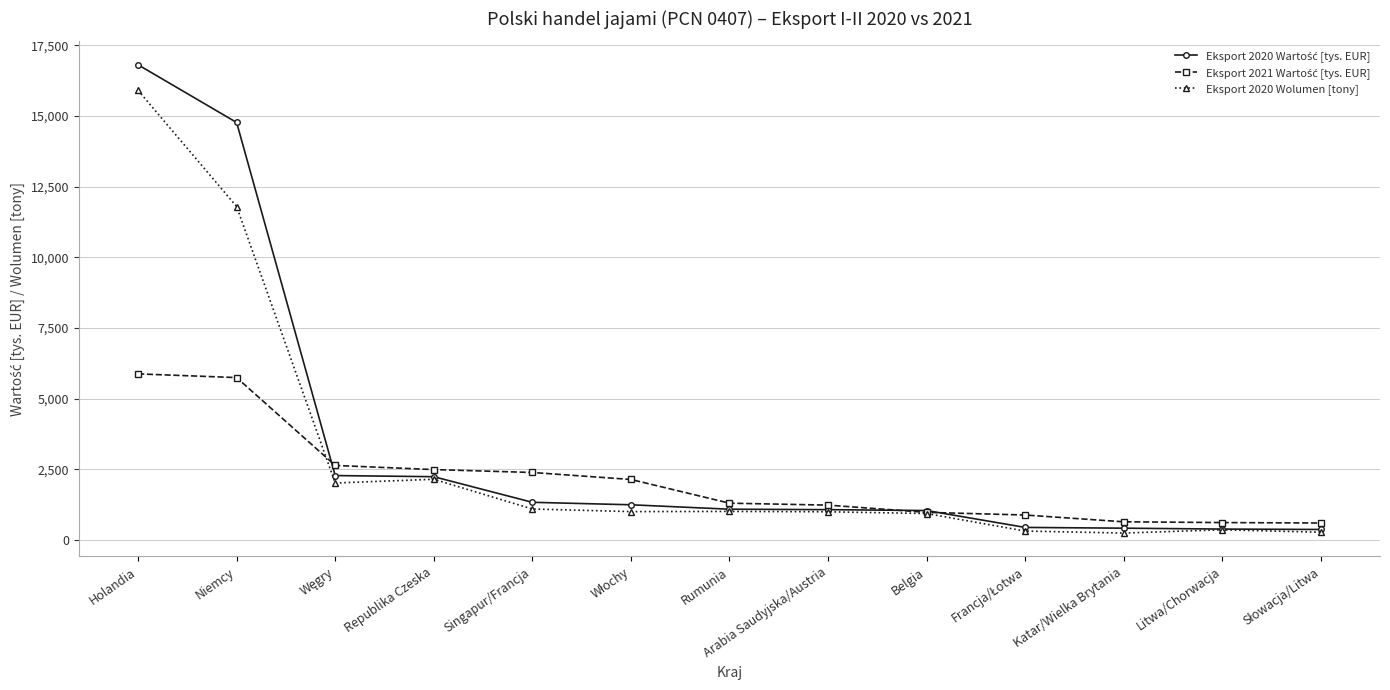

True or false: Eksport 2020 Wolumen [tony] has a value of 931.4 at Belgia.

True